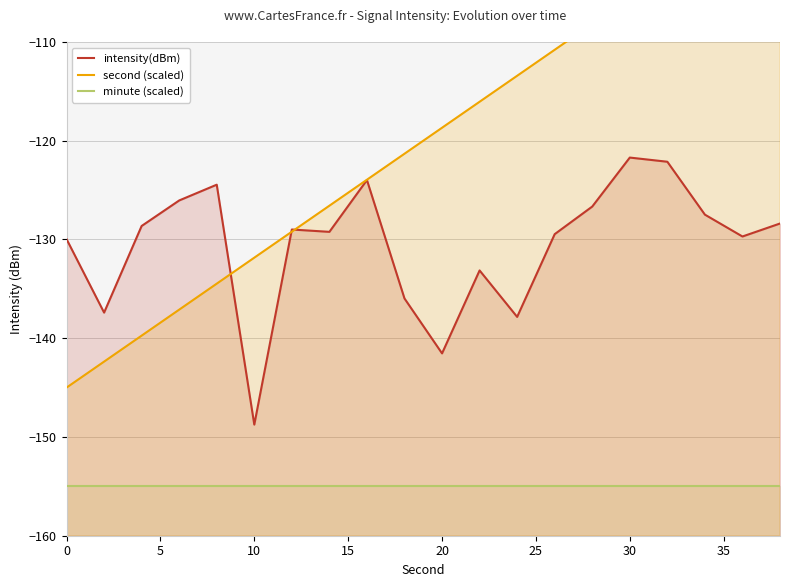

At how many categories does at least one series exceed -147?

20